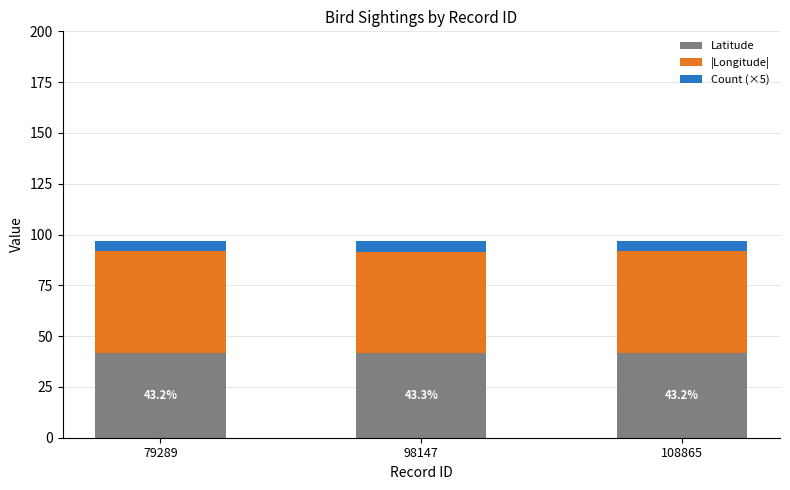

Reading right to left, transcribe the values for Latitude.

41.8	41.8	41.8